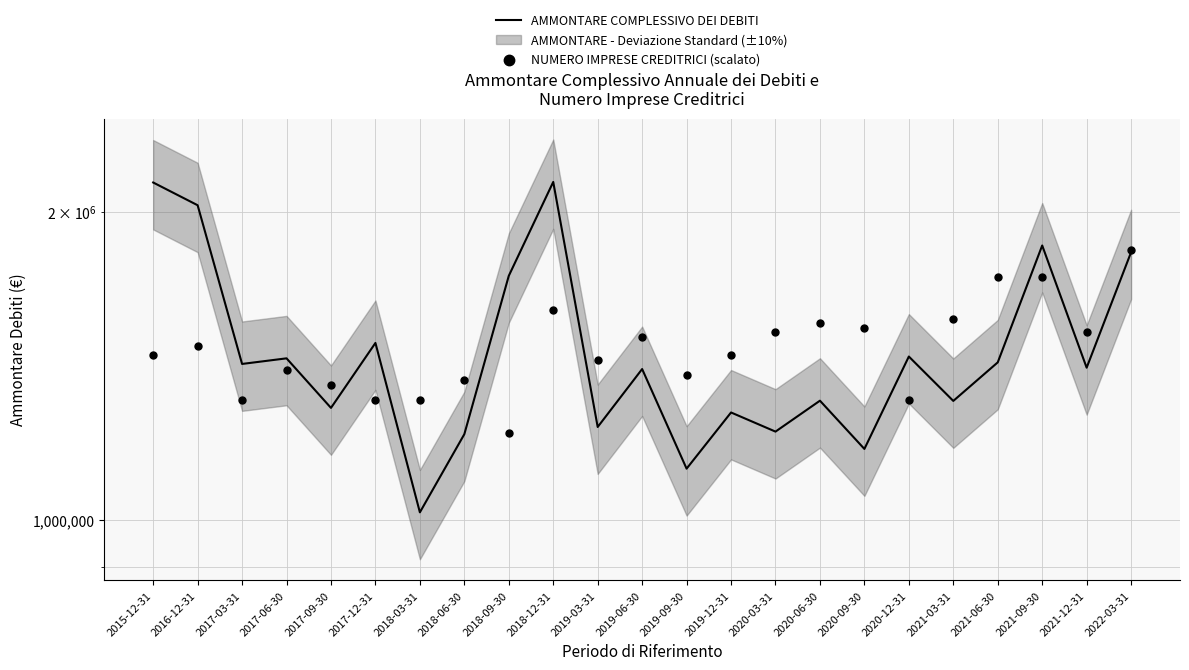

Which series contains the lowest Y value?

AMMONTARE COMPLESSIVO DEI DEBITI